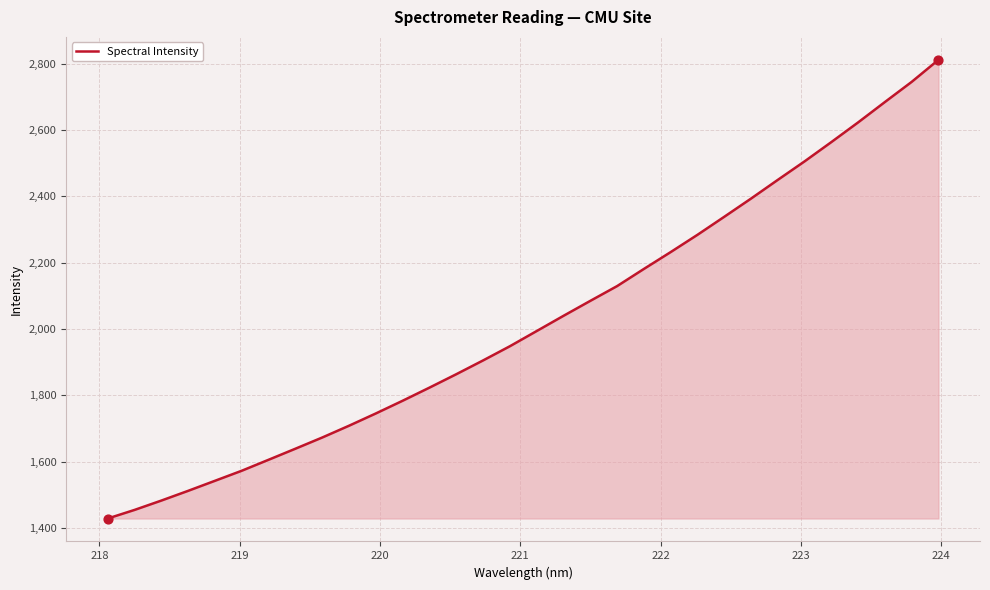

What is the difference between the maximum and minimum values?

1382.0